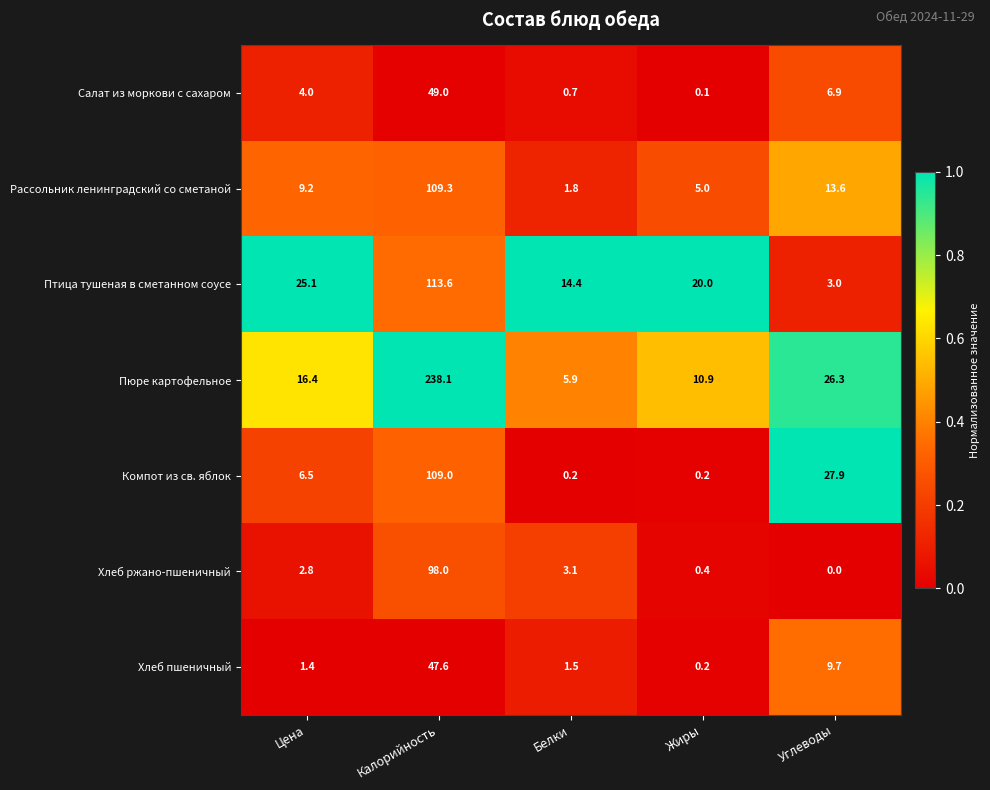

List the series in order of their peak value, lowest first.

Хлеб пшеничный, Салат из моркови с сахаром, Хлеб ржано-пшеничный, Компот из св. яблок, Рассольник ленинградский со сметаной, Птица тушеная в сметанном соусе, Пюре картофельное